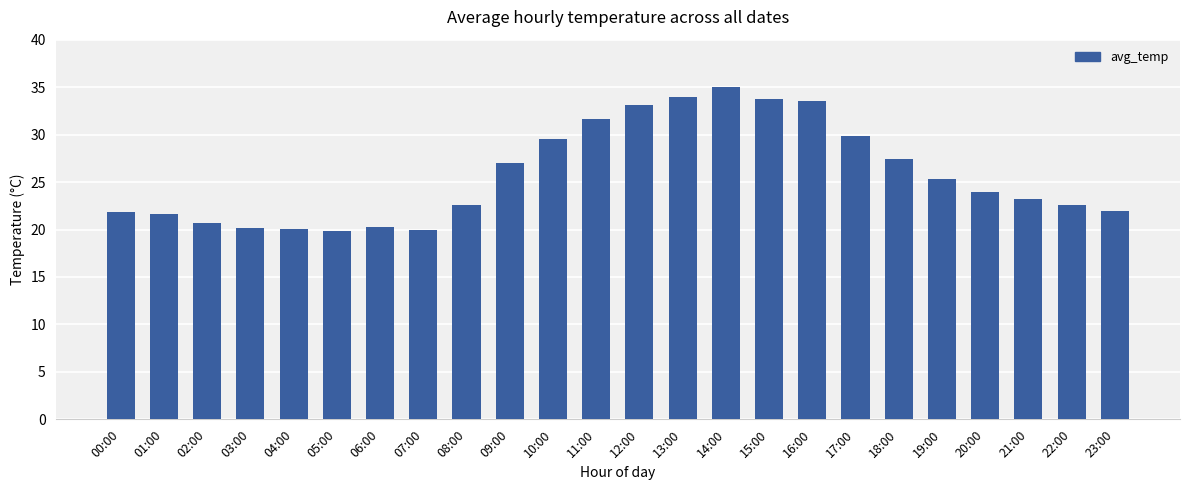

Approximately how many times larger is the value at 00:00 compared to 15:00?

0.6